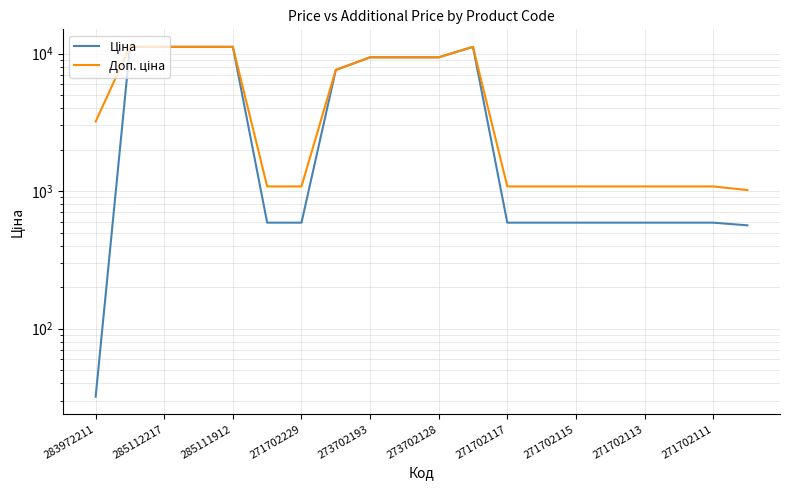

Which series has the largest total across all categories?

Доп. ціна